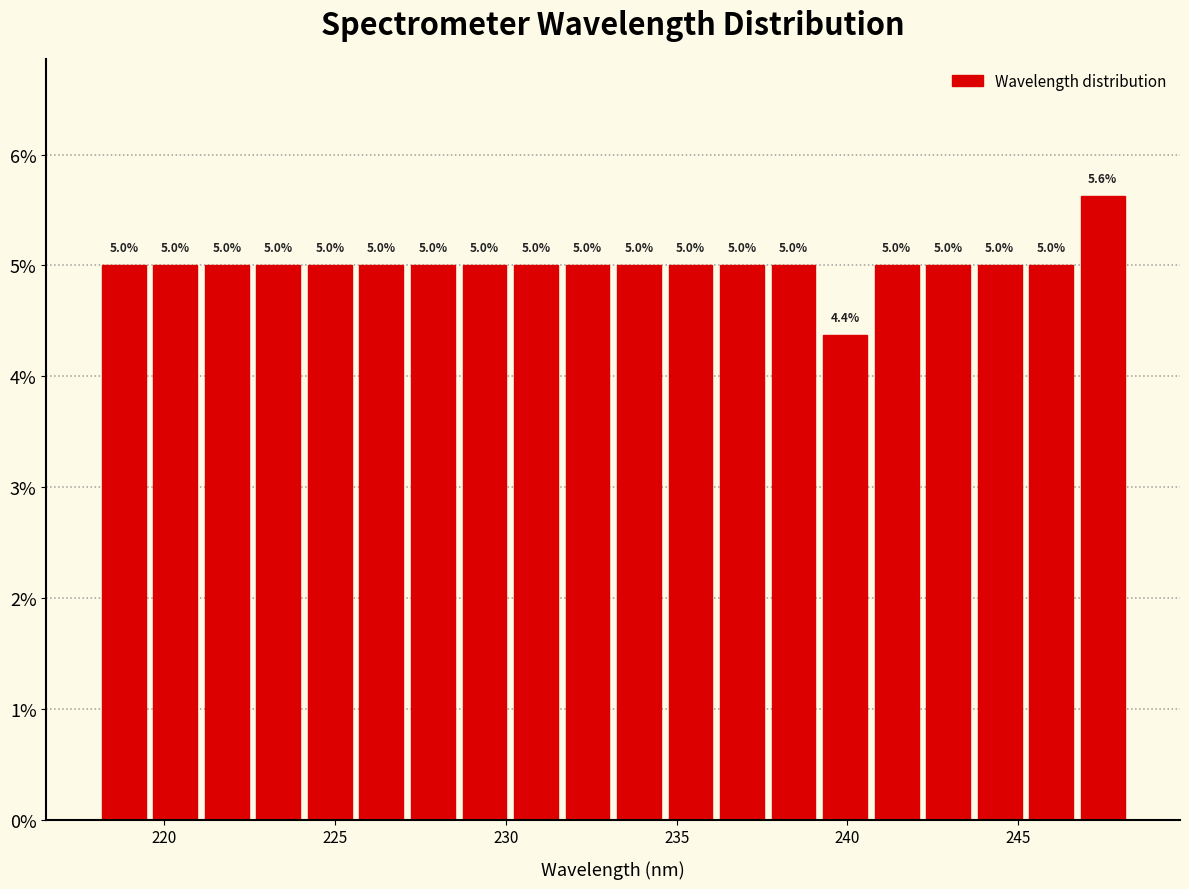

Read against the x-axis, roughly where is the centre of the tallest bar?

247.5